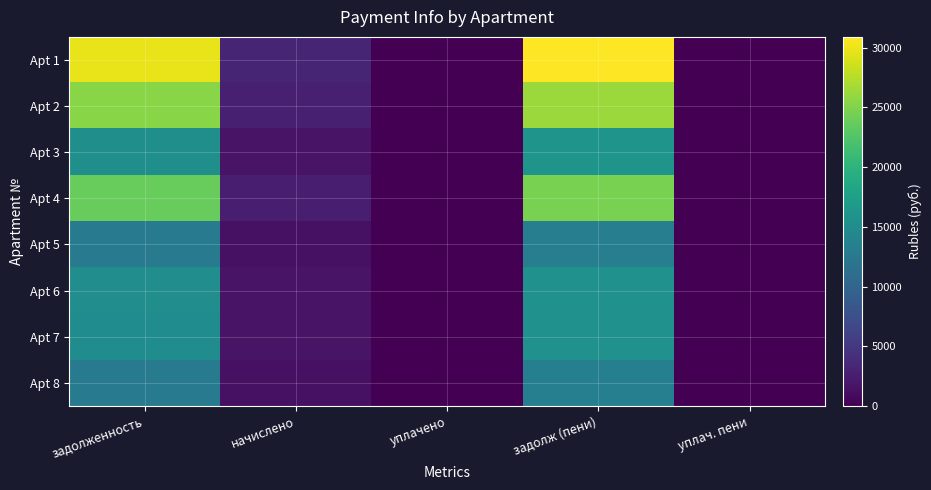

Count the number of data series in this chart.

8